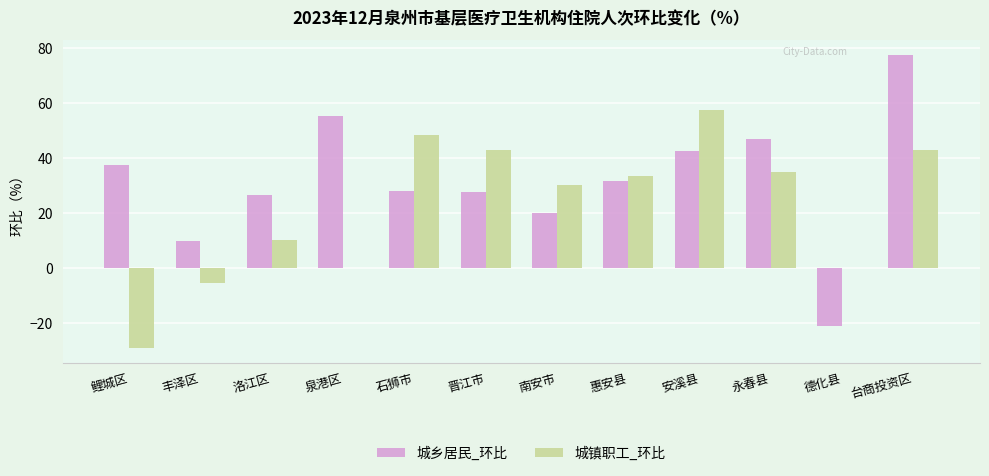

Which series changed the most between 丰泽区 and 洛江区?

城乡居民_环比